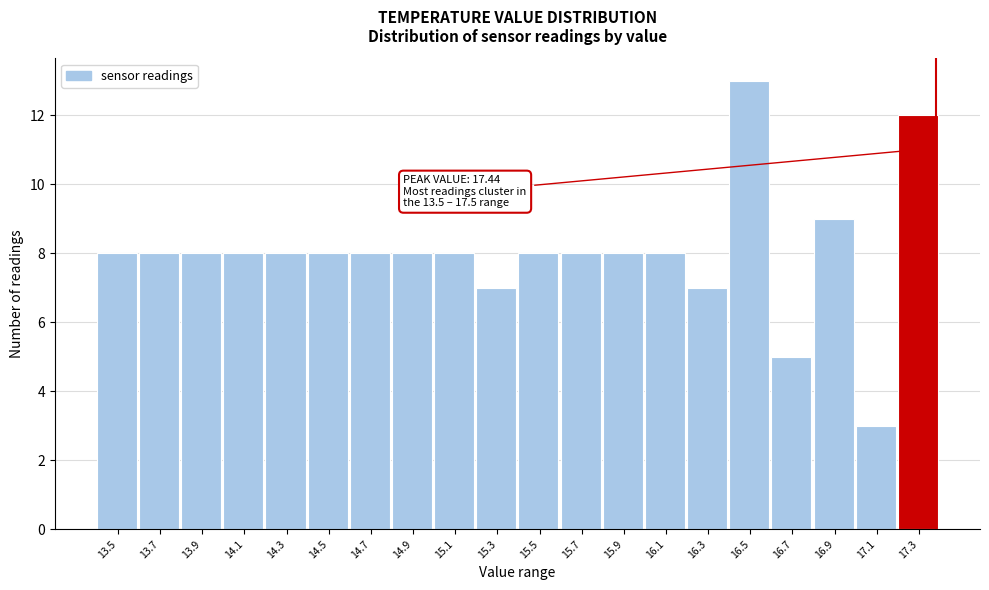

Reading left to right, extract all data points from this chart.

8	8	8	8	8	8	8	8	8	7	8	8	8	8	7	13	5	9	3	12